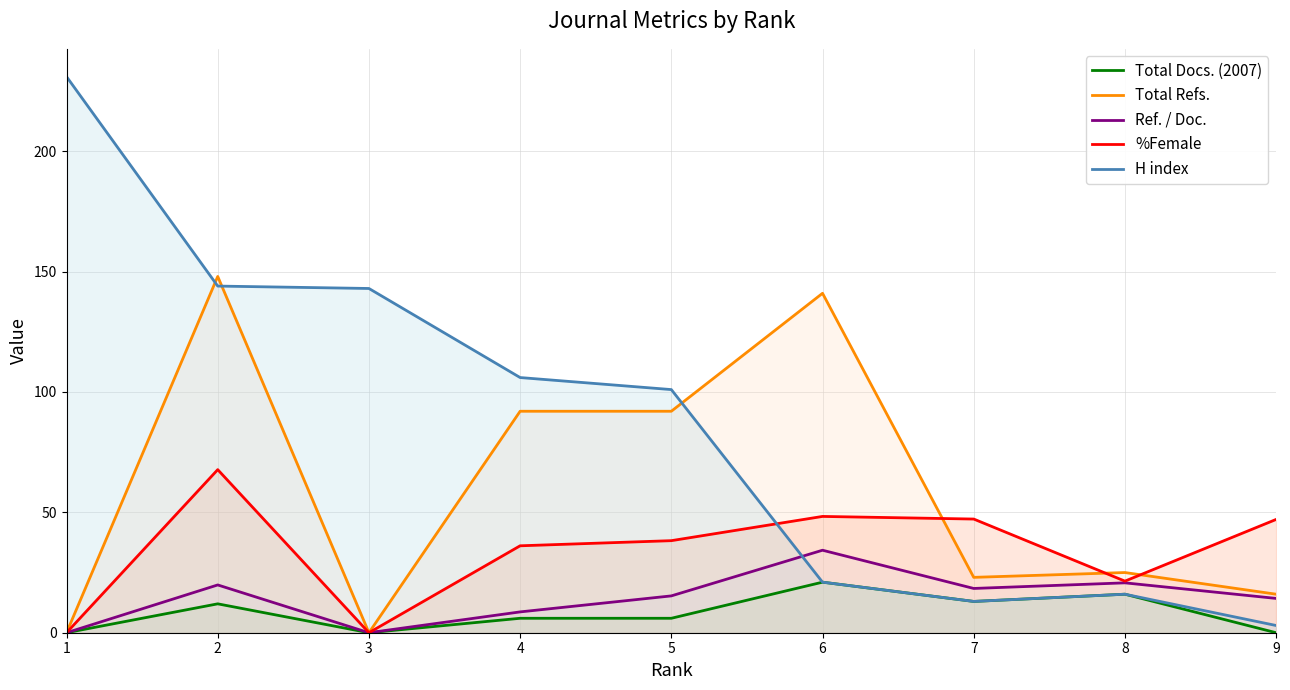

After their last crossing, which series has the higher values: Total Refs. or %Female?

%Female